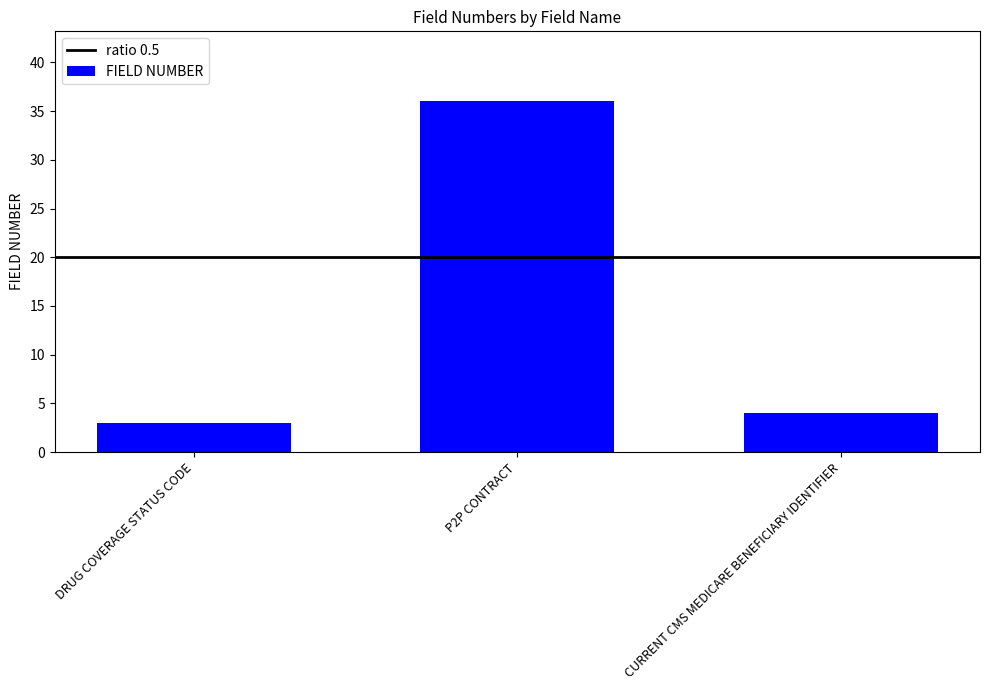

How many values are below 4?

1